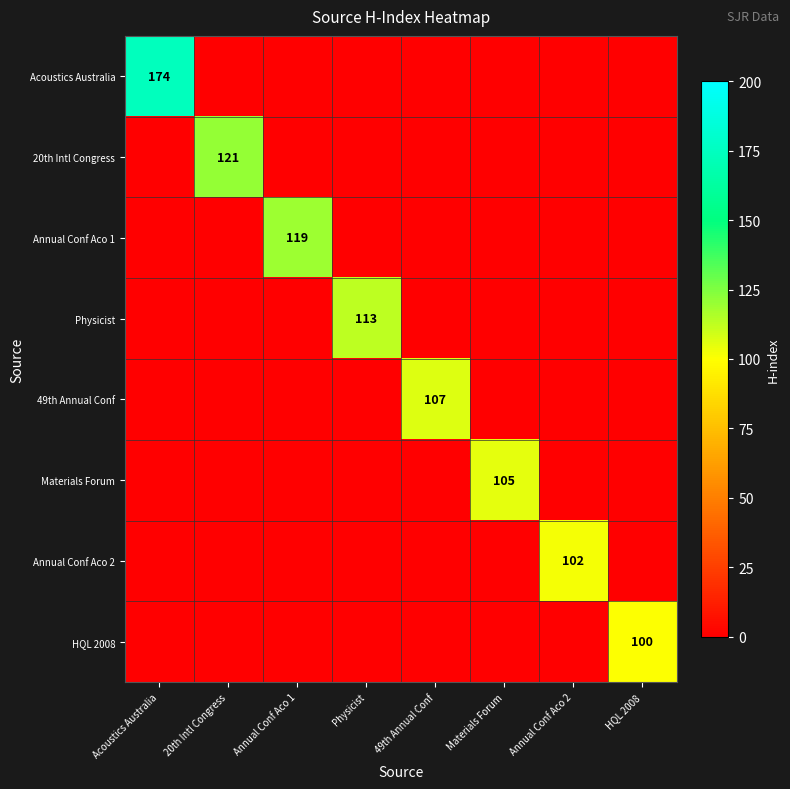

List the labels in order of 20th Intl Congress value, smallest first.

Acoustics Australia, Annual Conf Aco 1, Physicist, 49th Annual Conf, Materials Forum, Annual Conf Aco 2, HQL 2008, 20th Intl Congress